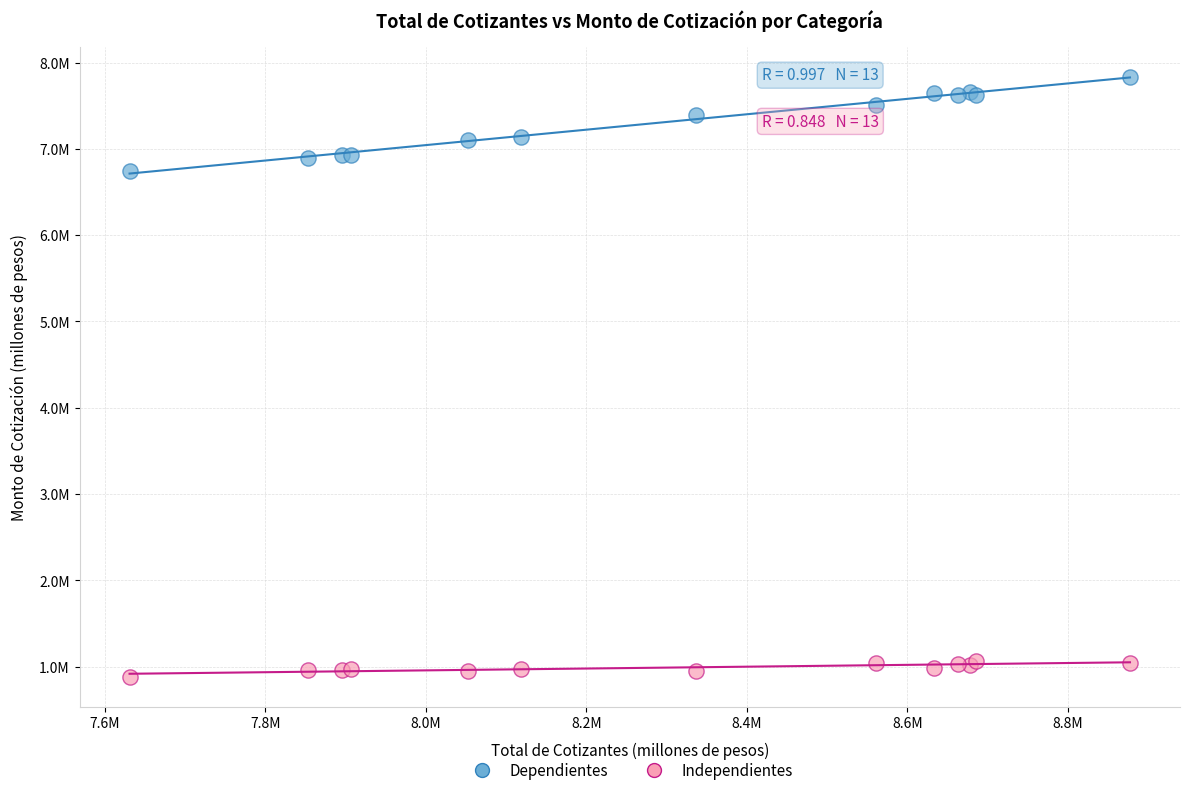

What are all the series names shown in the legend?

Dependientes, Independientes